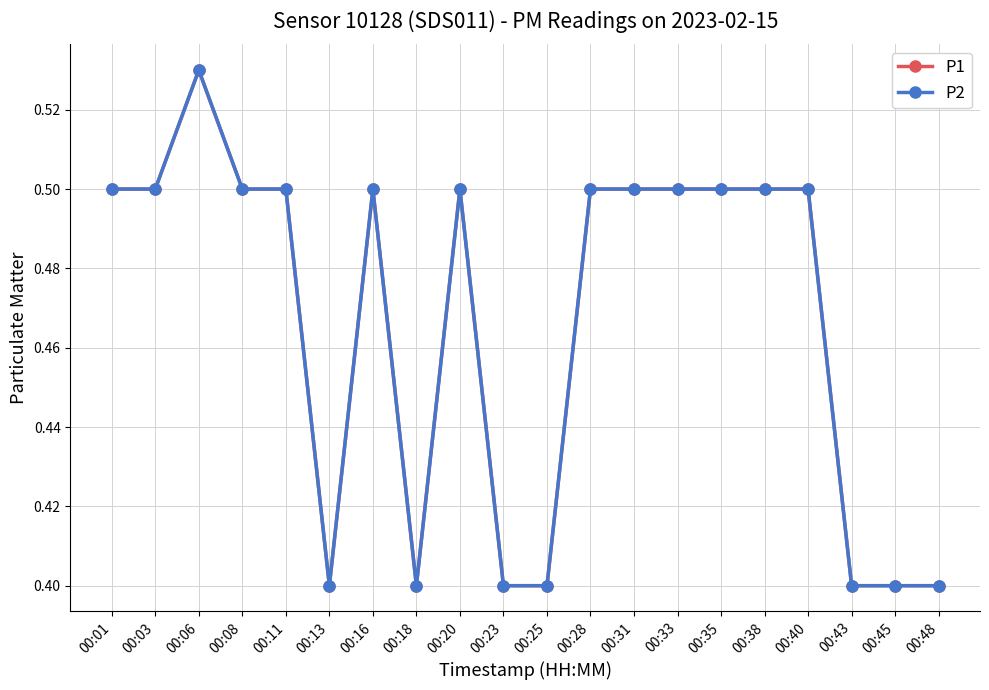

Rank the series at 00:23 from lowest to highest value.

P1, P2